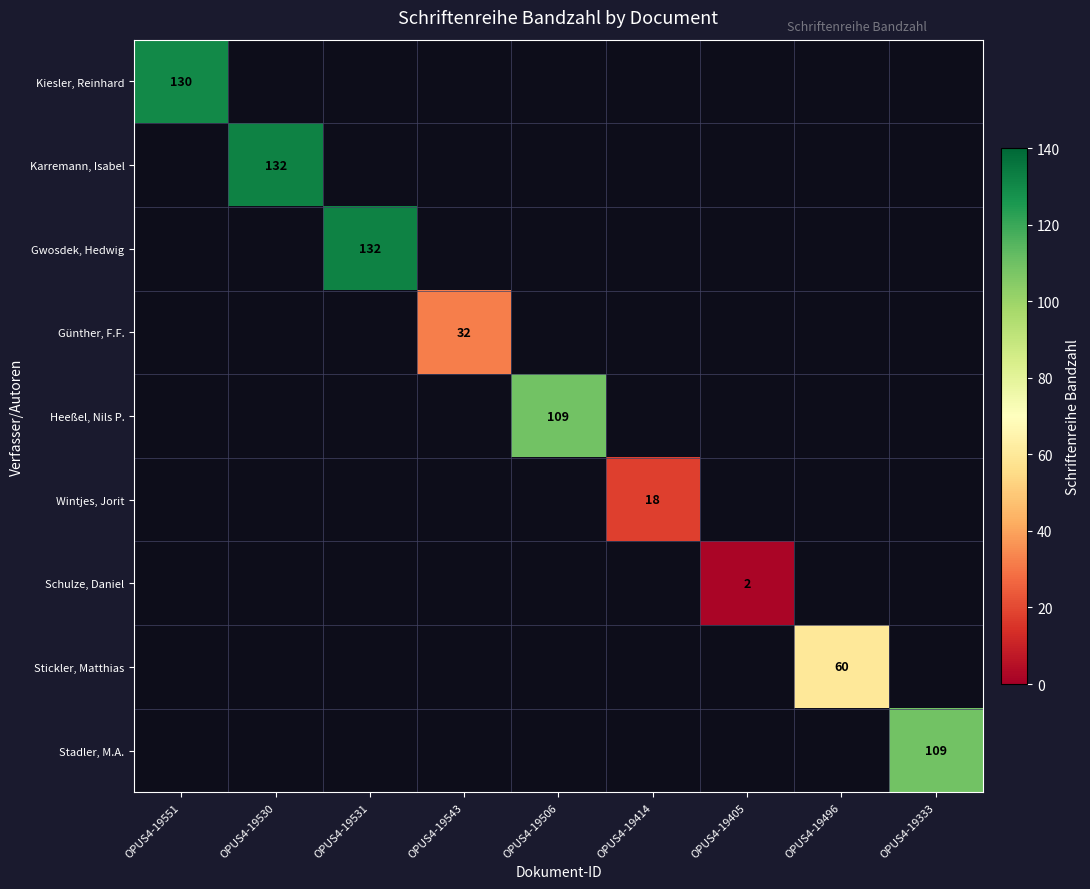

True or false: Stickler, Matthias has a value of 88 at OPUS4-19496.

False